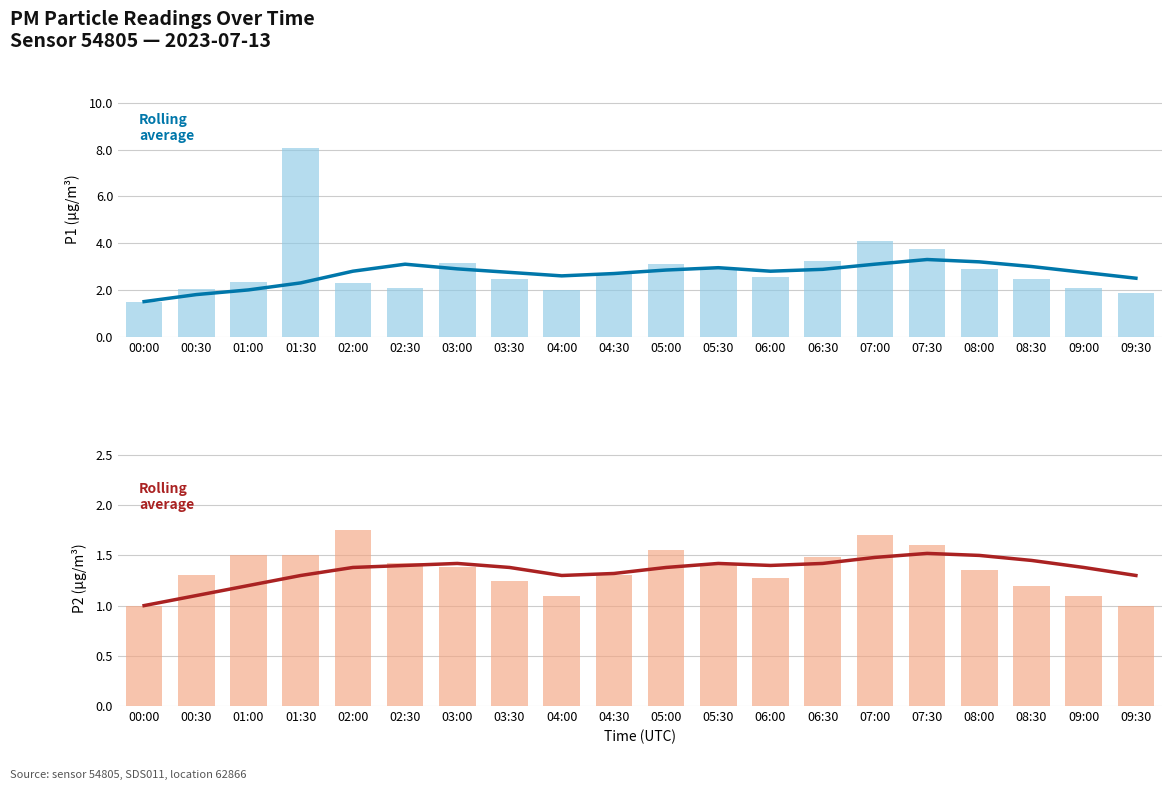

Which series changed the most between 03:30 and 06:30?

P1